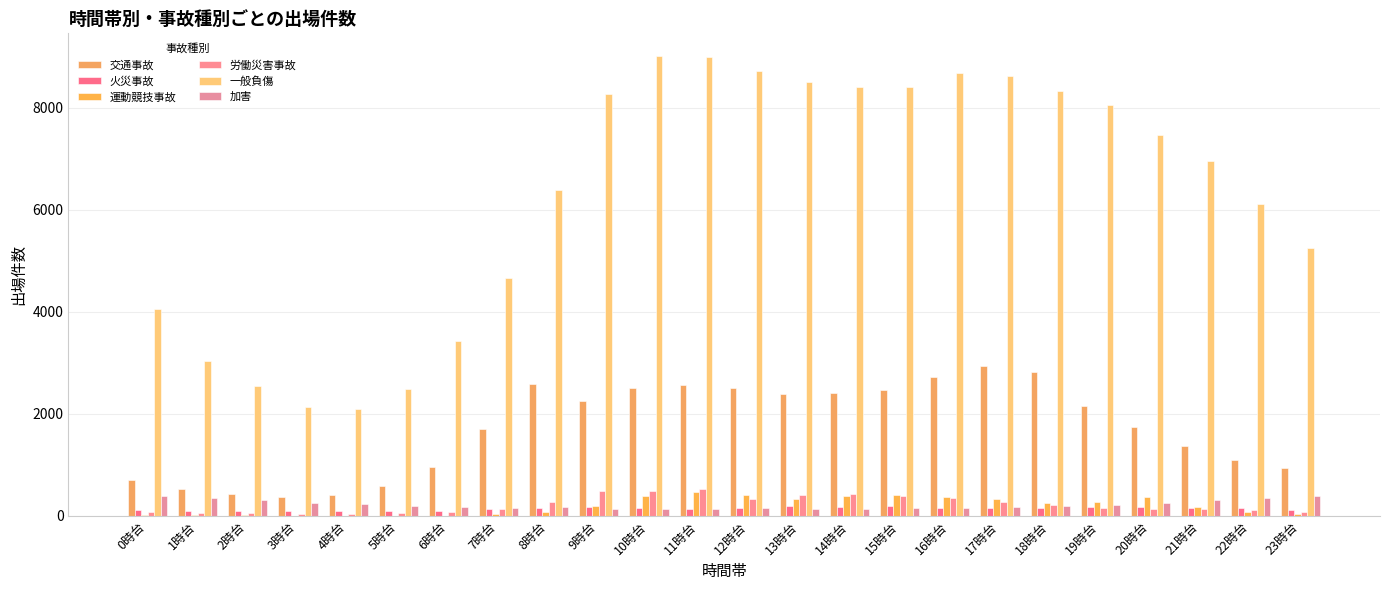

Are the bars grouped side by side (vs. stacked)?

Yes